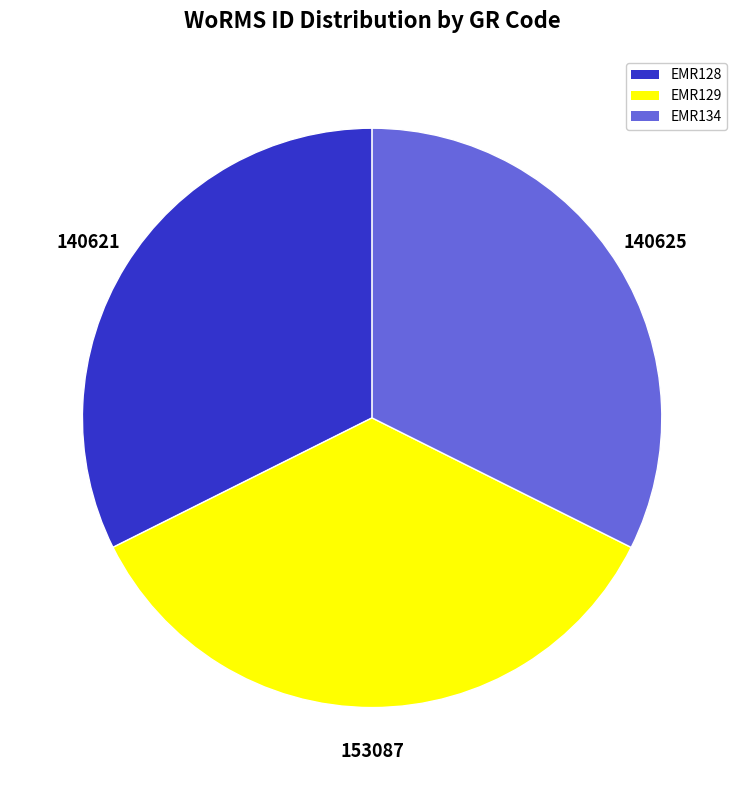

Is EMR134 the majority of the pie?

No